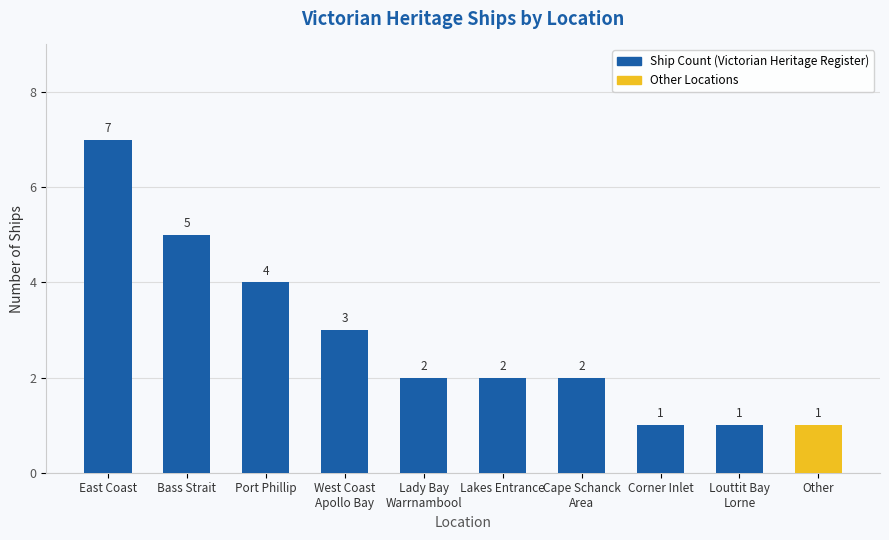

Does the chart contain any negative values?

No